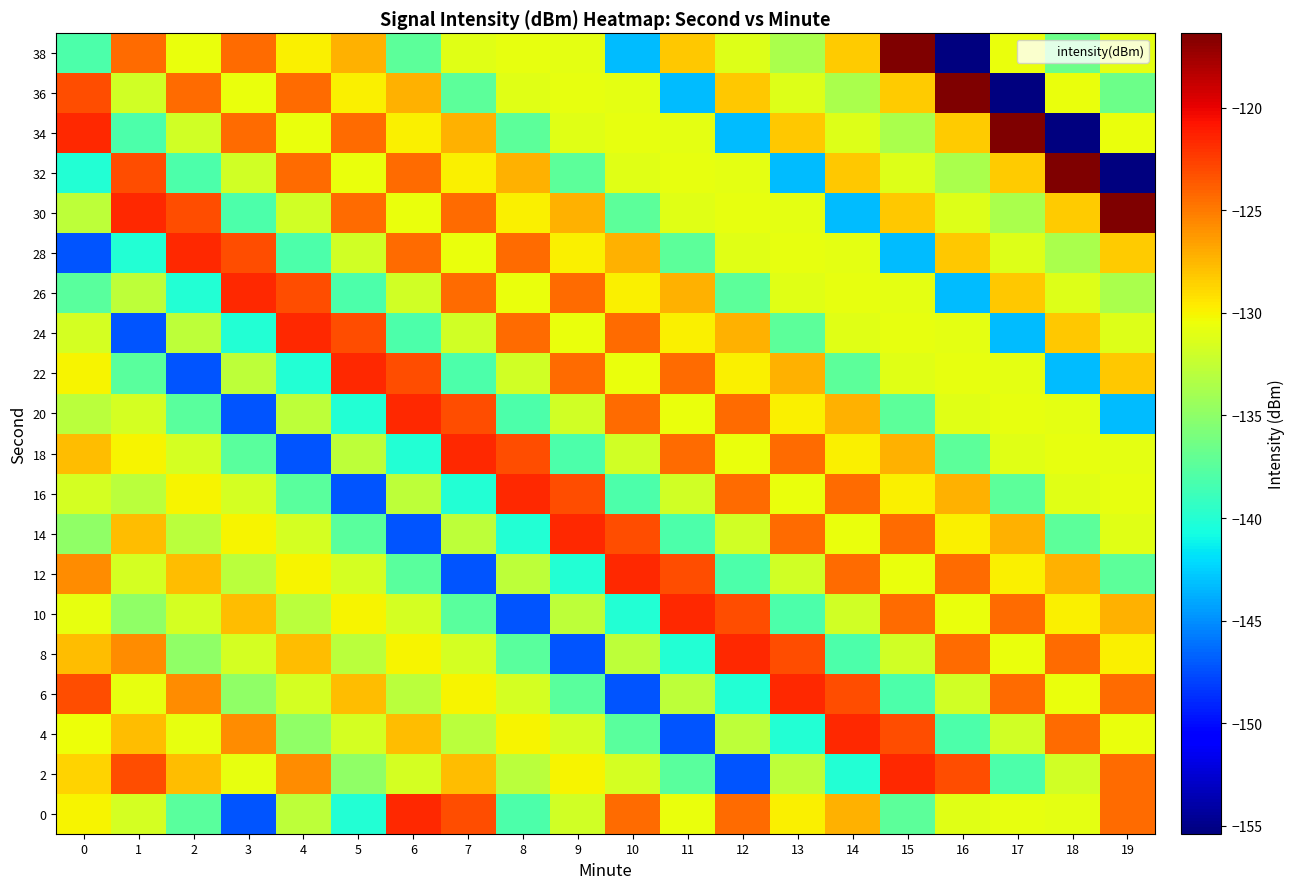

At which category is the sum across all series the highest?

15